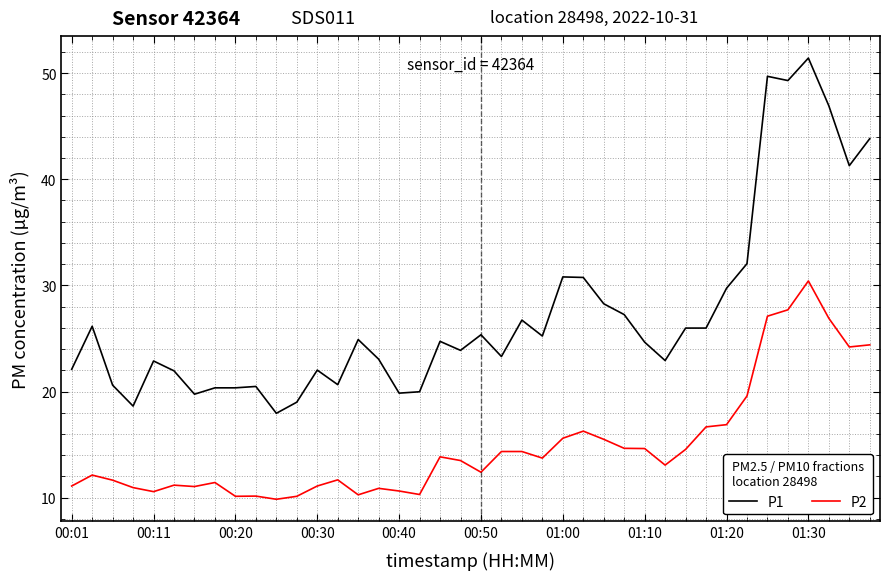

True or false: P1 and P2 cross at least once.

False